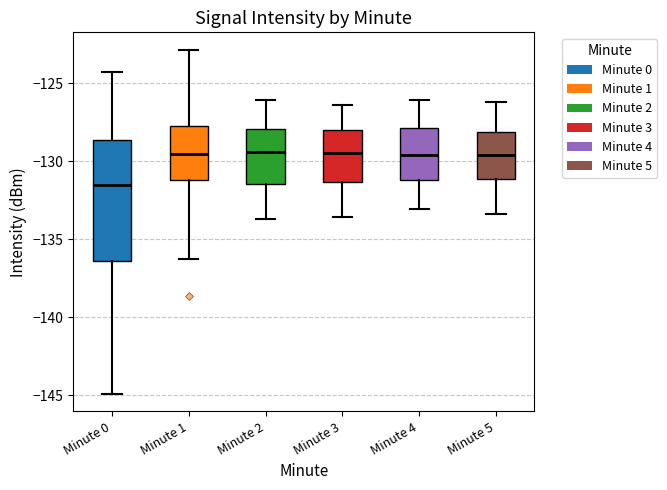

Reading left to right, transcribe this box plot: for each box, give where its median line is, the range the box spans, and where its two whiskers end, as read against the y-axis. The values are not printed on the chart, so give them approximately, as read against the axis.

Minute 0: median -131.5, box -136.5 to -128.5, whiskers -145.0 to -124.5
Minute 1: median -129.5, box -131.0 to -127.5, whiskers -136.5 to -123.0
Minute 2: median -129.5, box -131.5 to -128.0, whiskers -133.5 to -126.0
Minute 3: median -129.5, box -131.5 to -128.0, whiskers -133.5 to -126.5
Minute 4: median -129.5, box -131.0 to -128.0, whiskers -133.0 to -126.0
Minute 5: median -129.5, box -131.0 to -128.0, whiskers -133.5 to -126.0